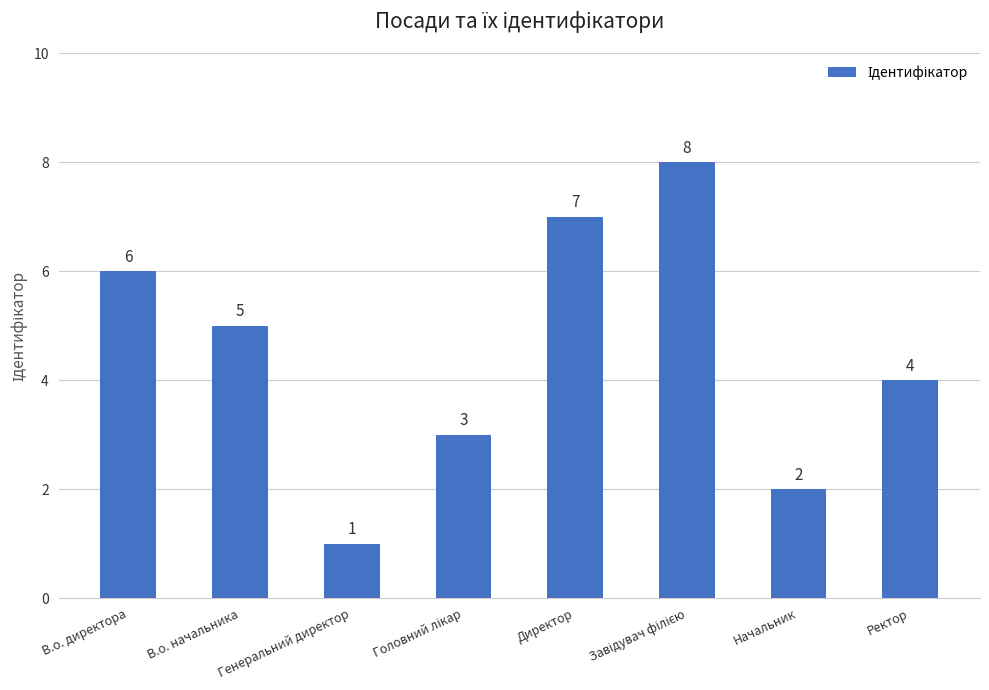

What is the difference between the maximum and minimum values?

7